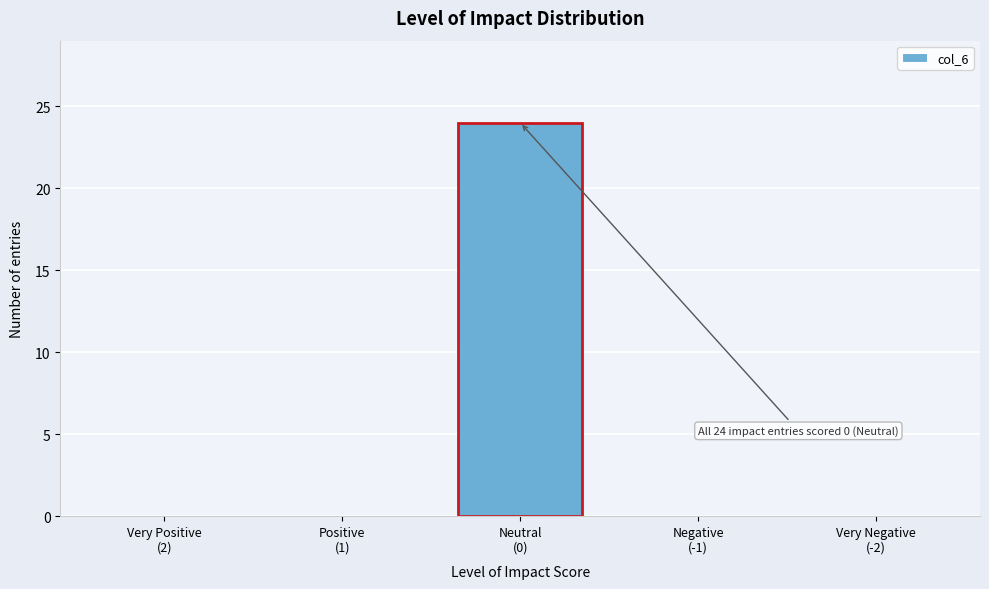

What is the greatest value displayed?

24